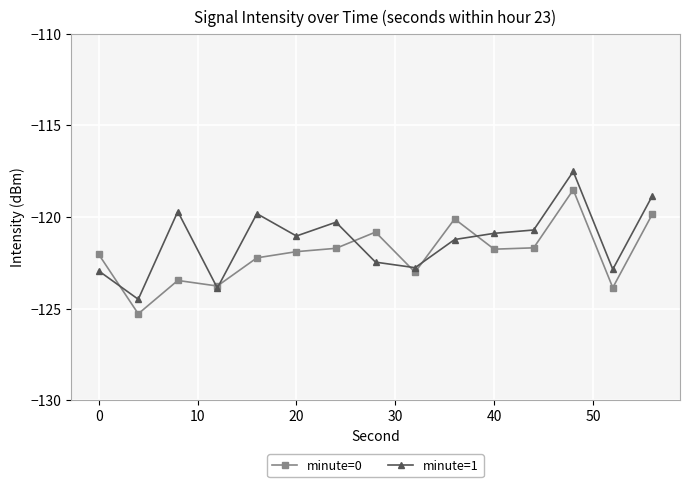

Which series has the largest range (max minus min)?

minute=1